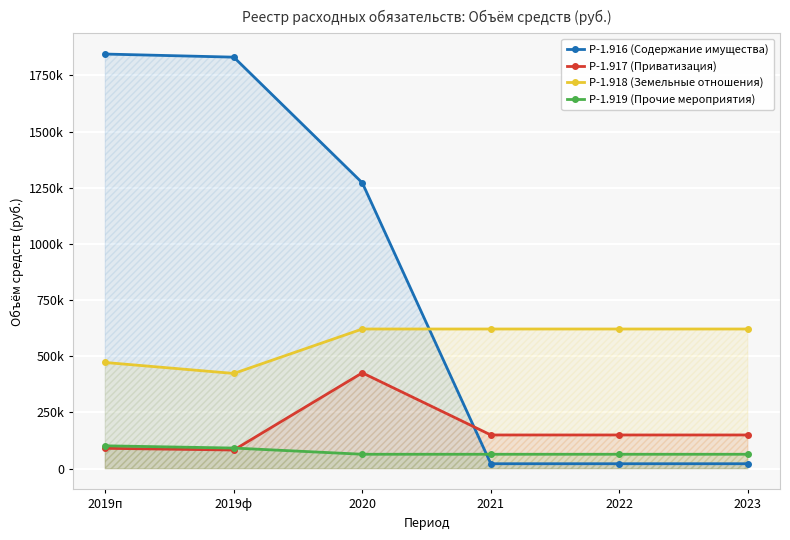

What is the approximate value of Р-1.917 (Приватизация) at 2022?

150000.0